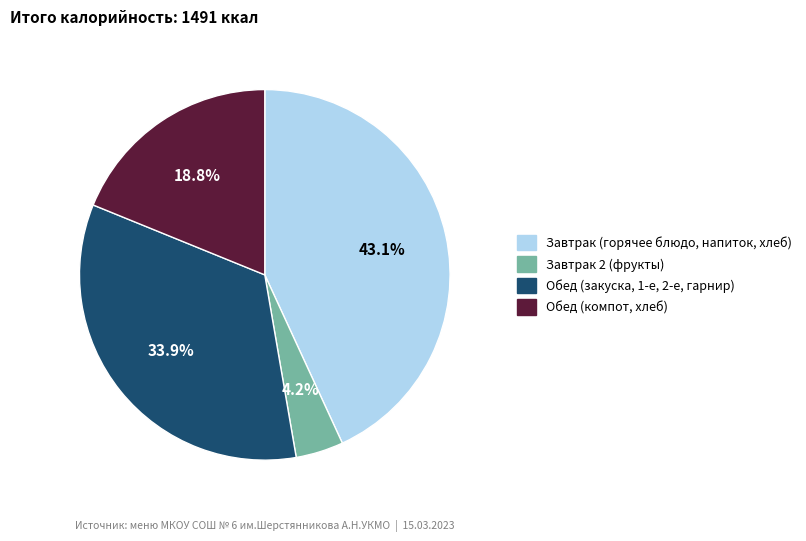

Is there any slice that represents more than half of the pie?

No